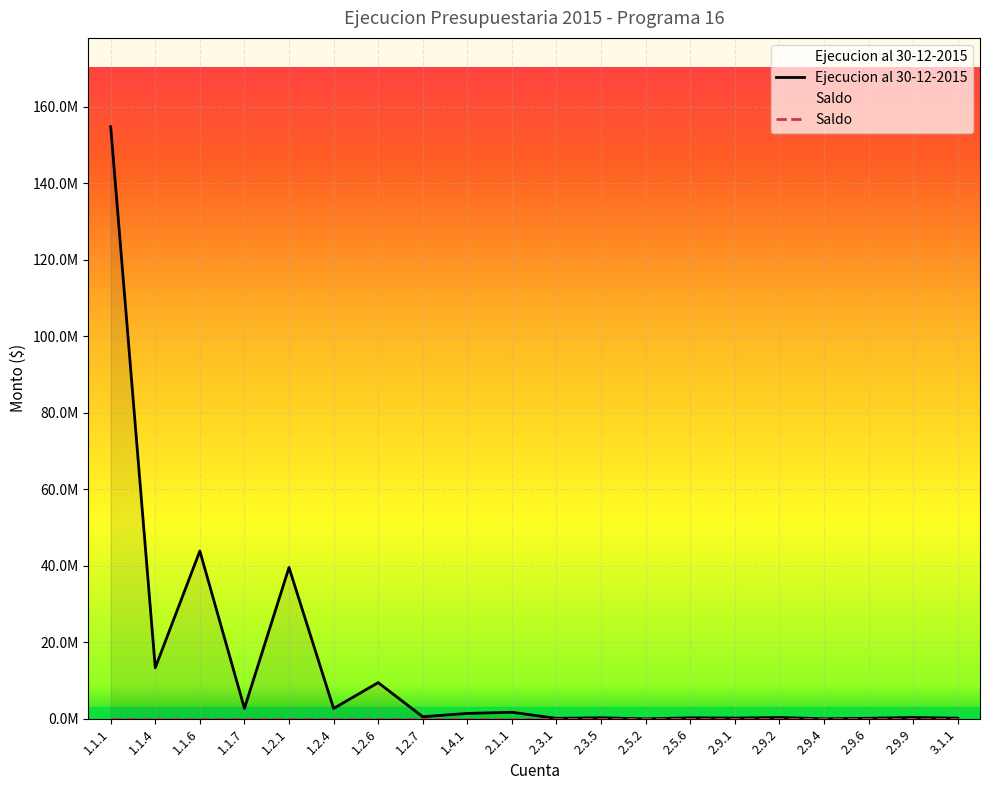

How many interior local valleys (lower than both neighbors) does the data have?

8